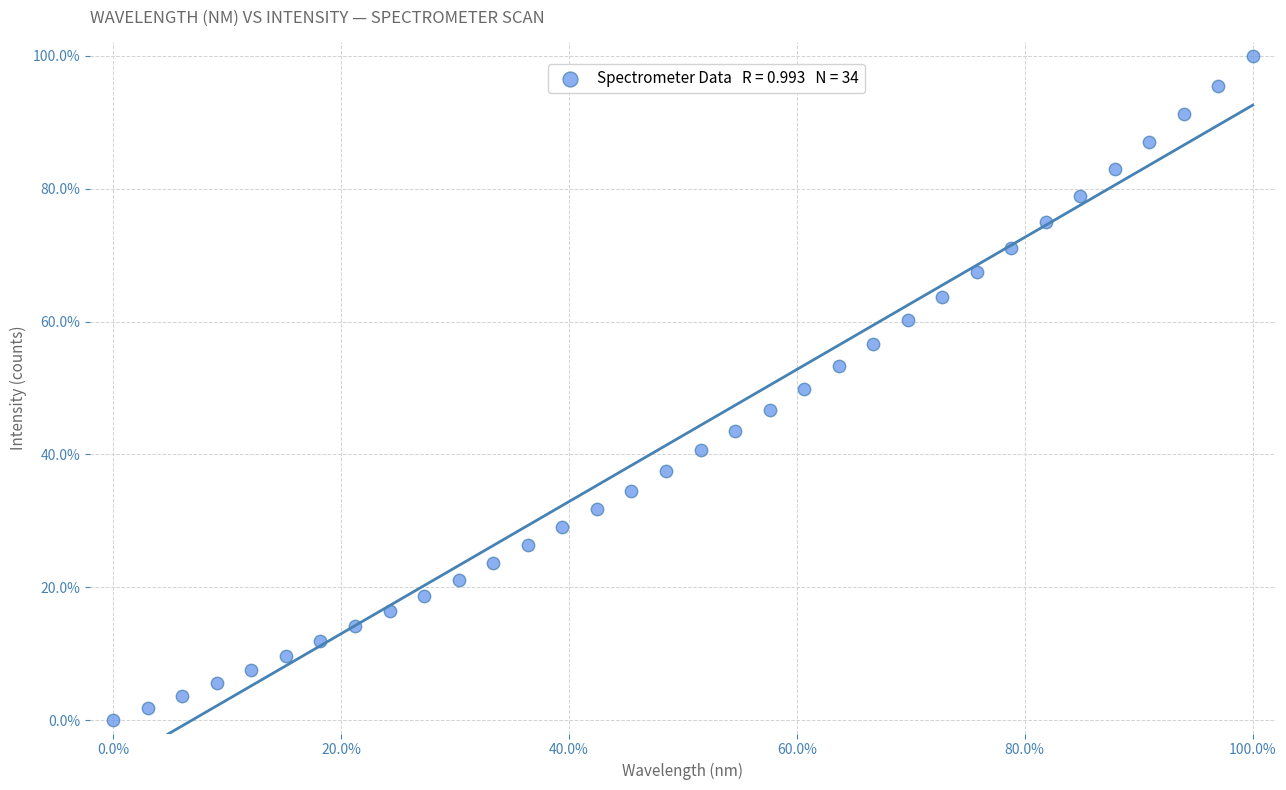

What is the range of X values (max minus min)?

100.0